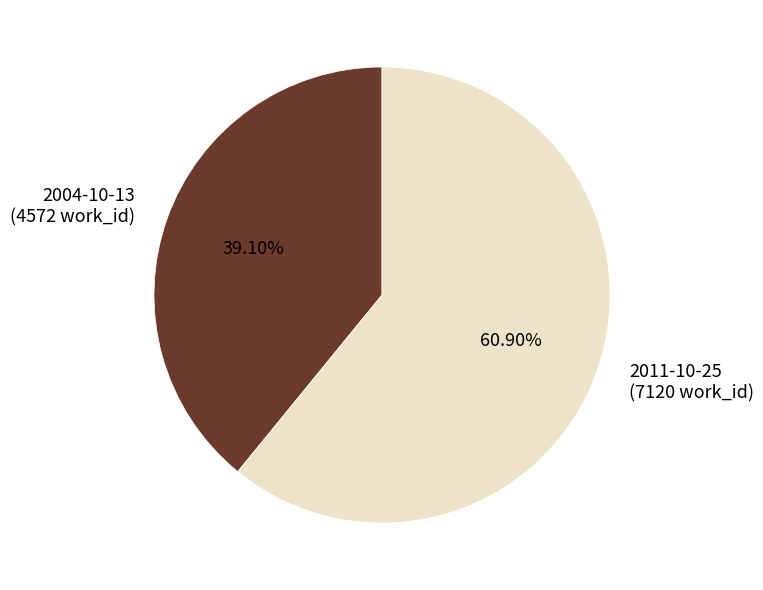

True or false: 2004-10-13 accounts for 25% of the total.

False